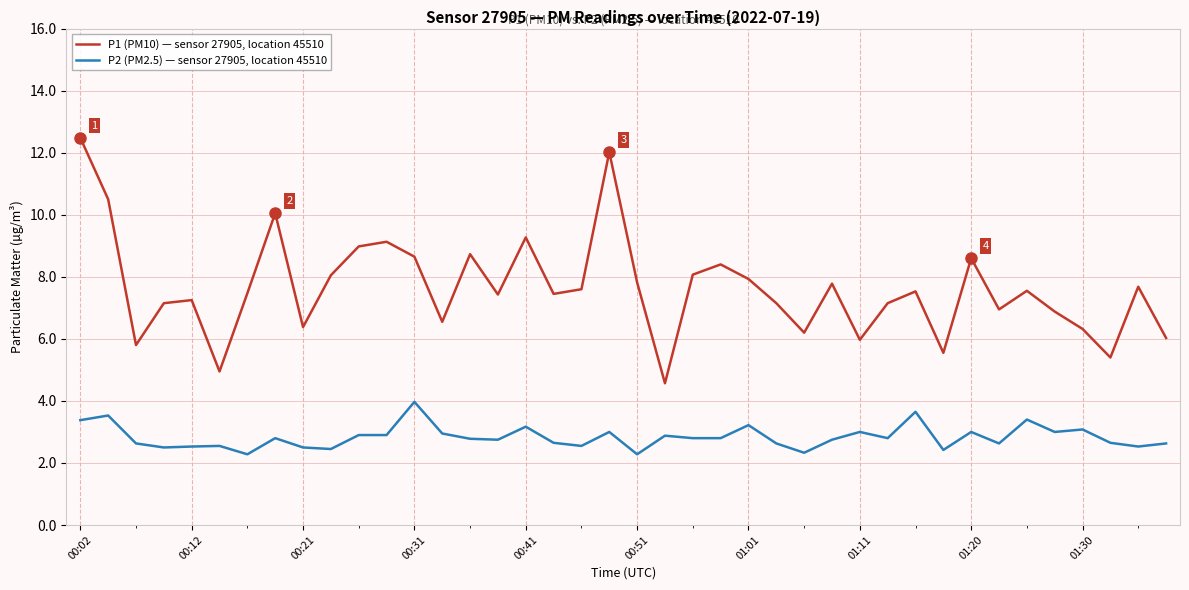

What is the maximum value shown in the chart?

12.5